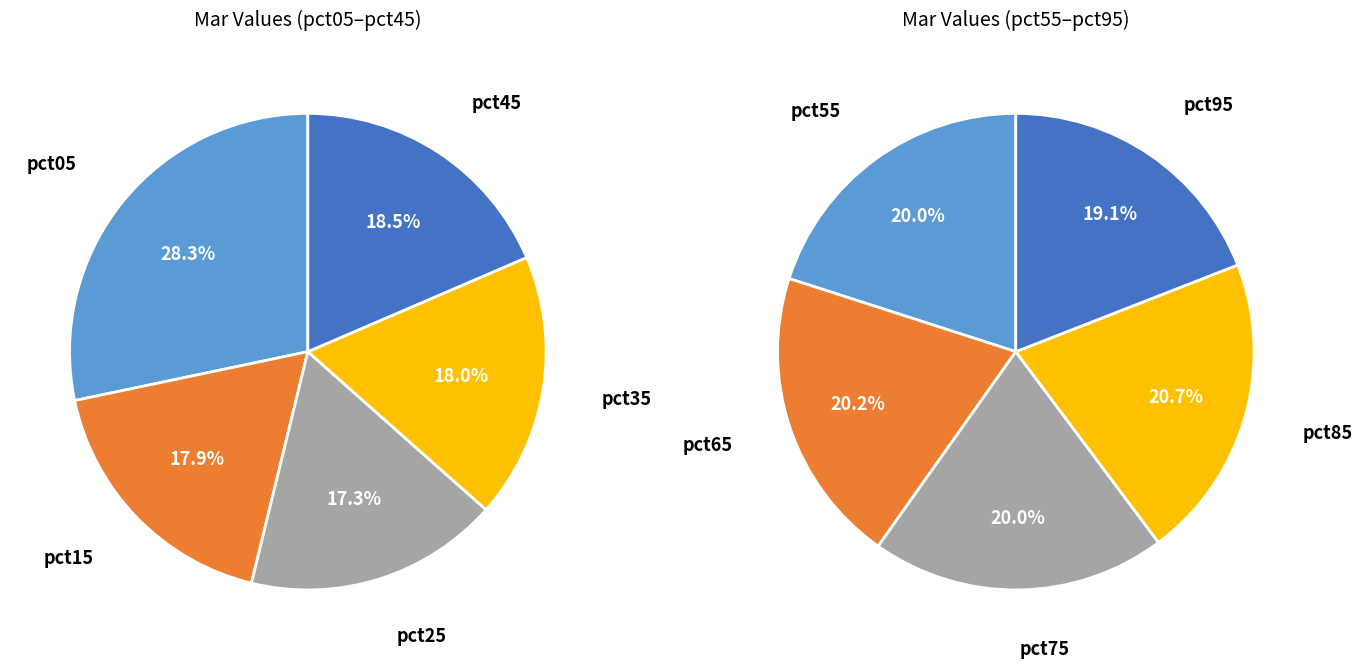

Which slice is the smallest?

pct25